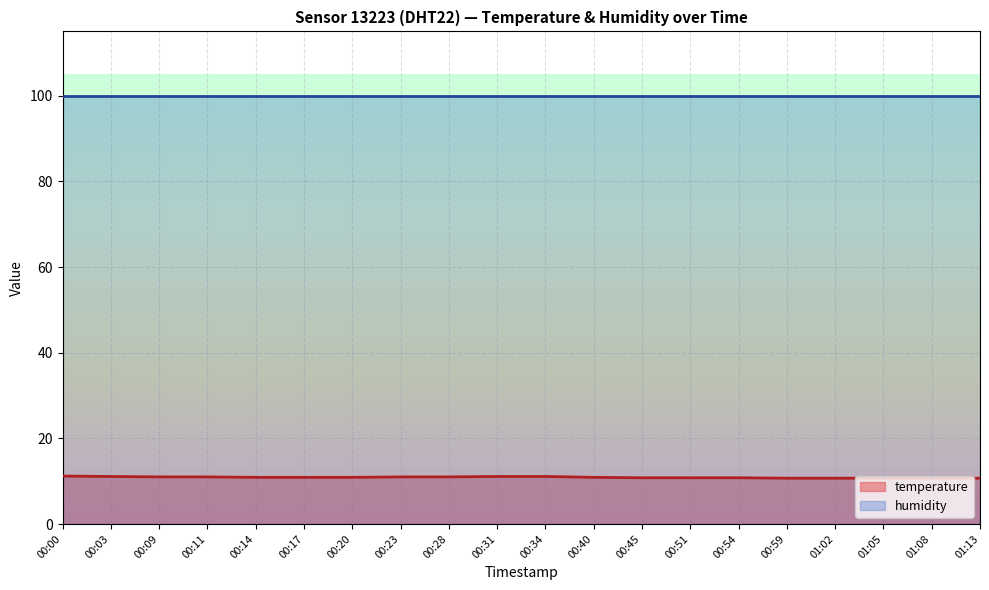

What is the difference between the highest and lowest values at 00:28?

88.9